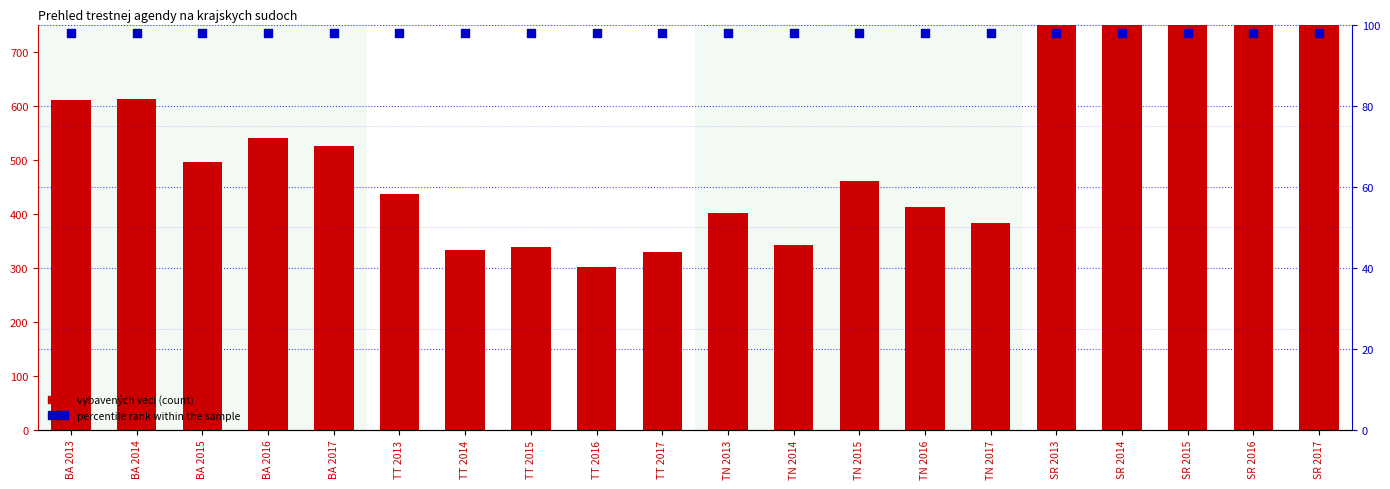

What are all the series names shown in the legend?

vybavených veci, percentile rank